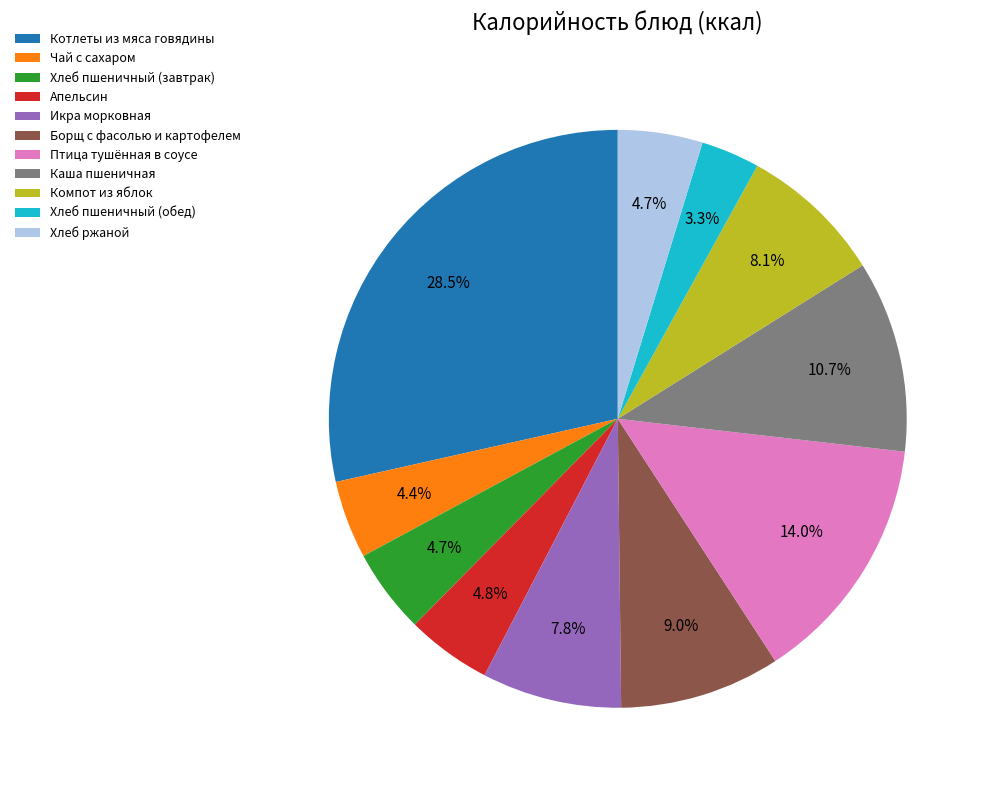

Is there a majority slice in this chart?

No